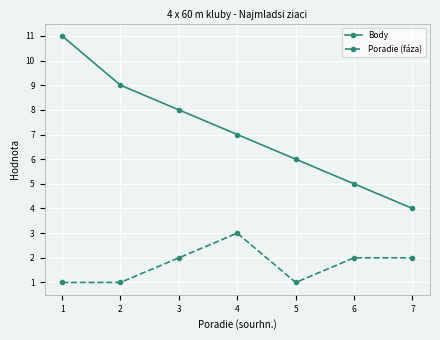

Is the value of Body at 2 greater than the value of Poradie (fáza) at 3?

Yes